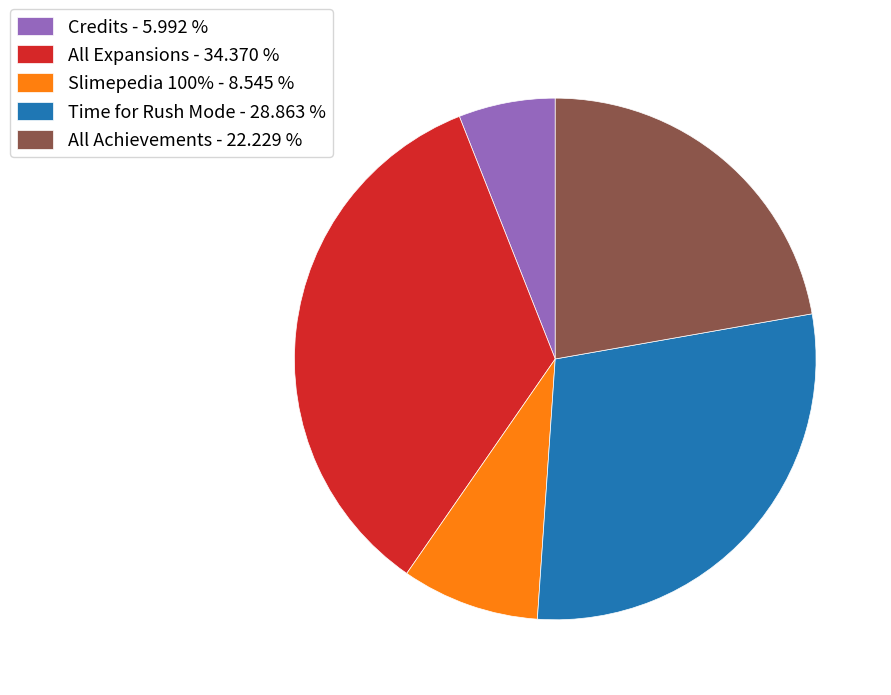

Combined, do All Achievements - 22.229 % and Credits - 5.992 % account for over 50%?

No